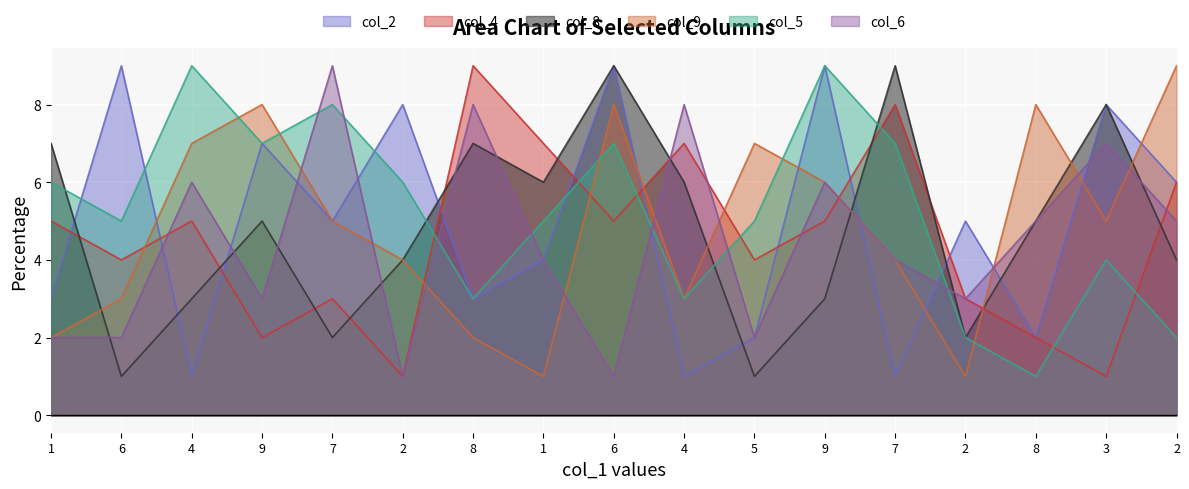

What is the total value across all series at 8?

32